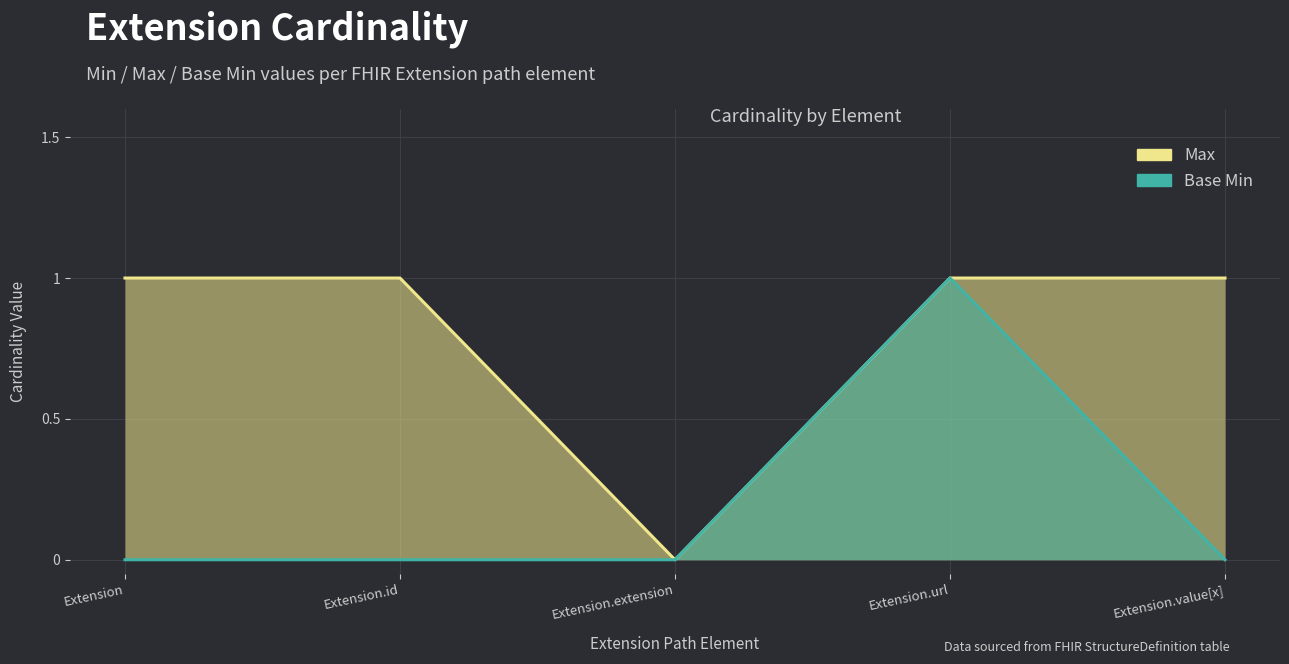

Is the value of Max at Extension greater than the value of Base Min at Extension.id?

Yes